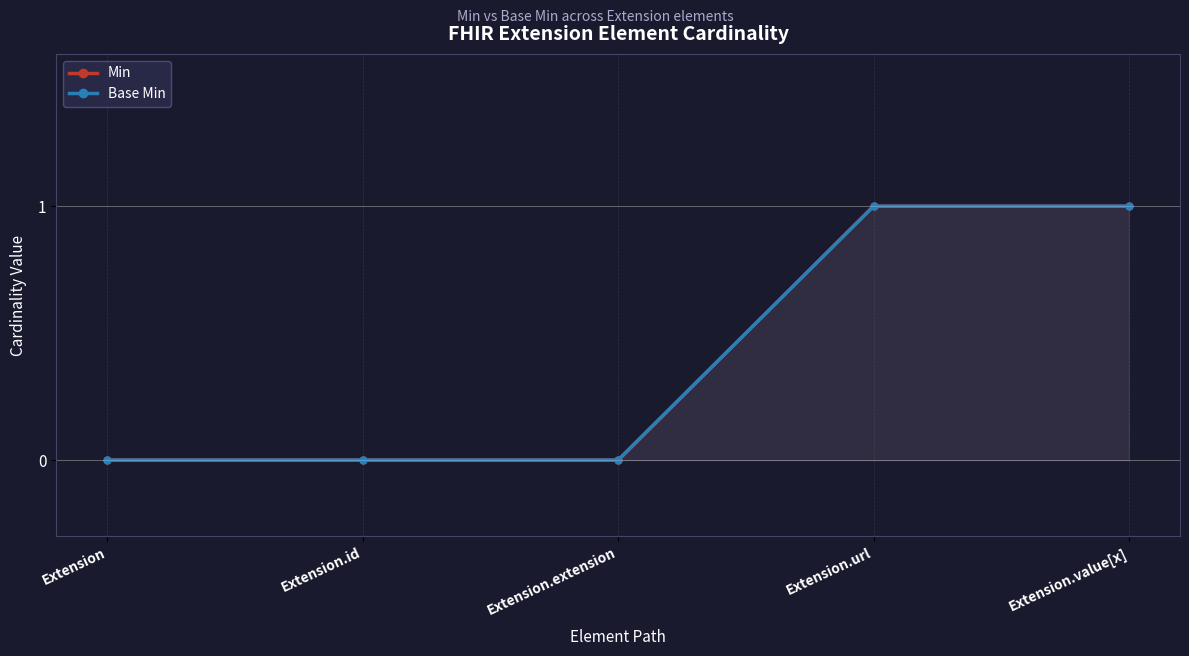

True or false: Min has a value of 0 at Extension.value[x].

False